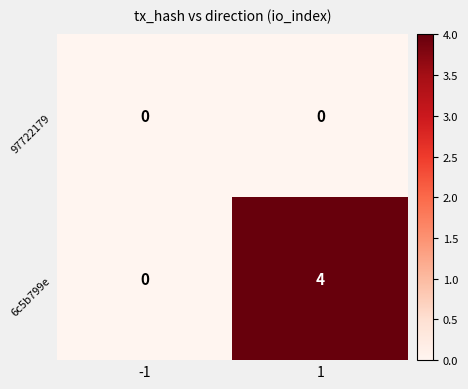

Which series has the widest spread of values?

6c5b799e